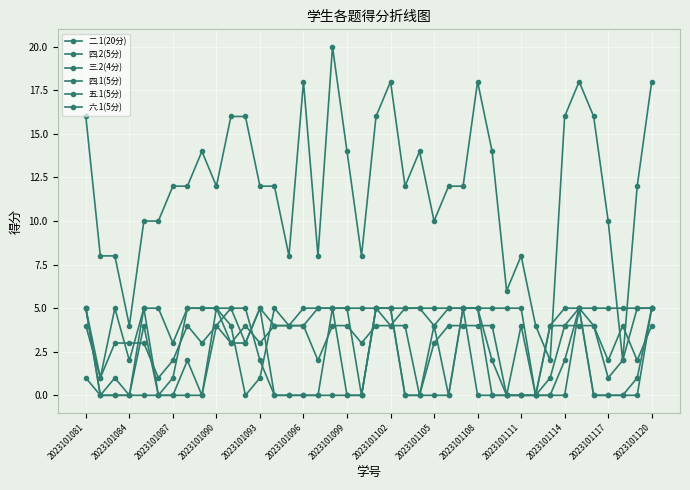

Count the number of categories in the chart.

40